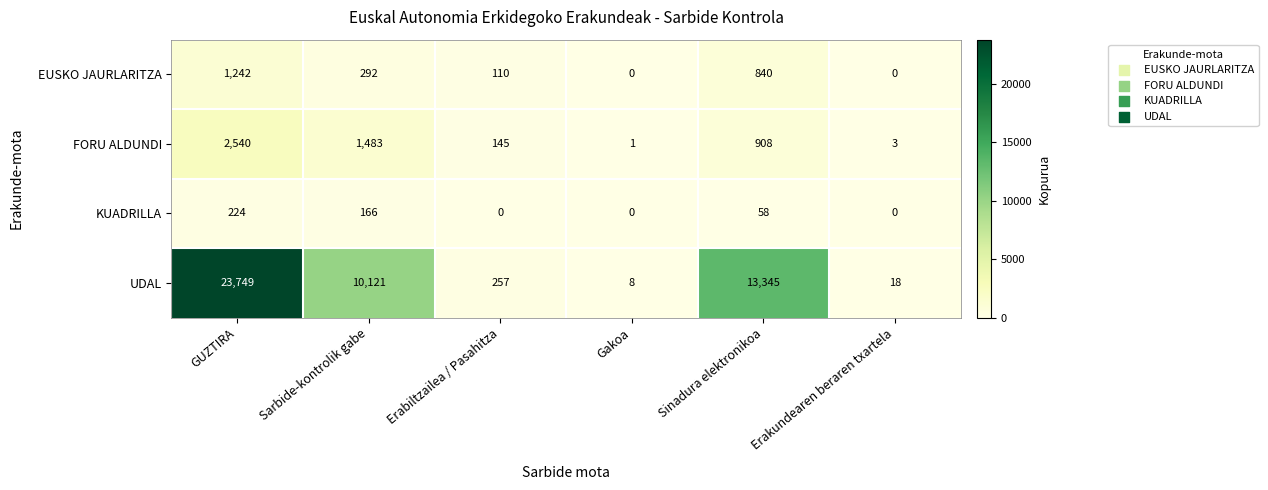

True or false: EUSKO JAURLARITZA has a value of 1363 at Sinadura elektronikoa.

False